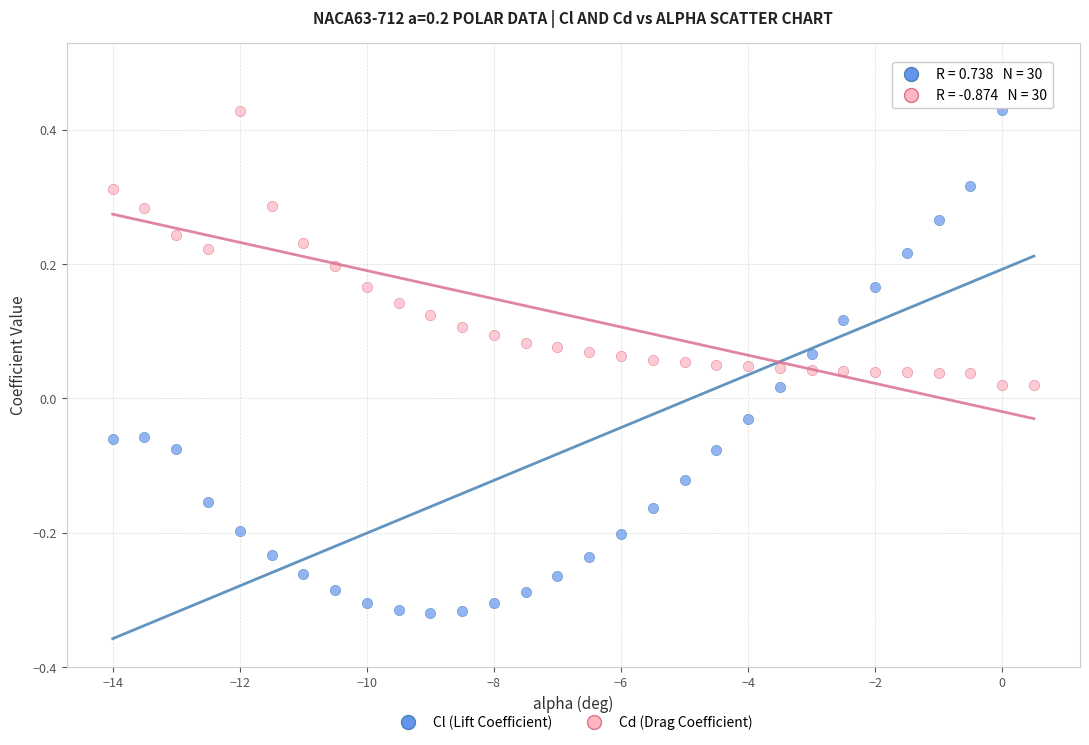

Which series reaches the maximum Y coordinate?

Cl (Lift Coefficient)